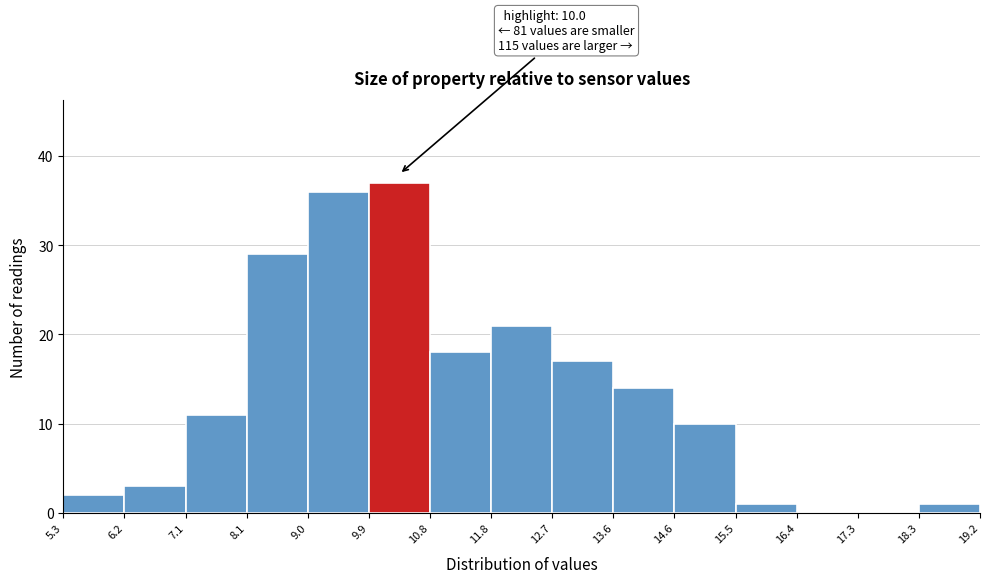

Over which range of the x-axis is the bar tallest?

9.9 to 10.8